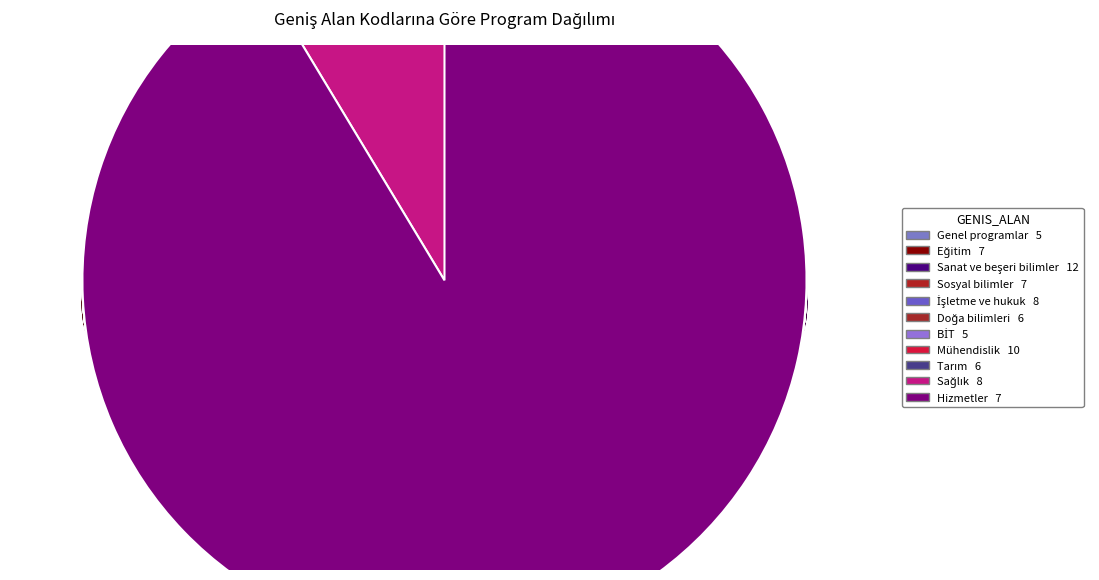

To the nearest percent, what percentage of the pie is Genel programlar ve yeterlilikler?

6%